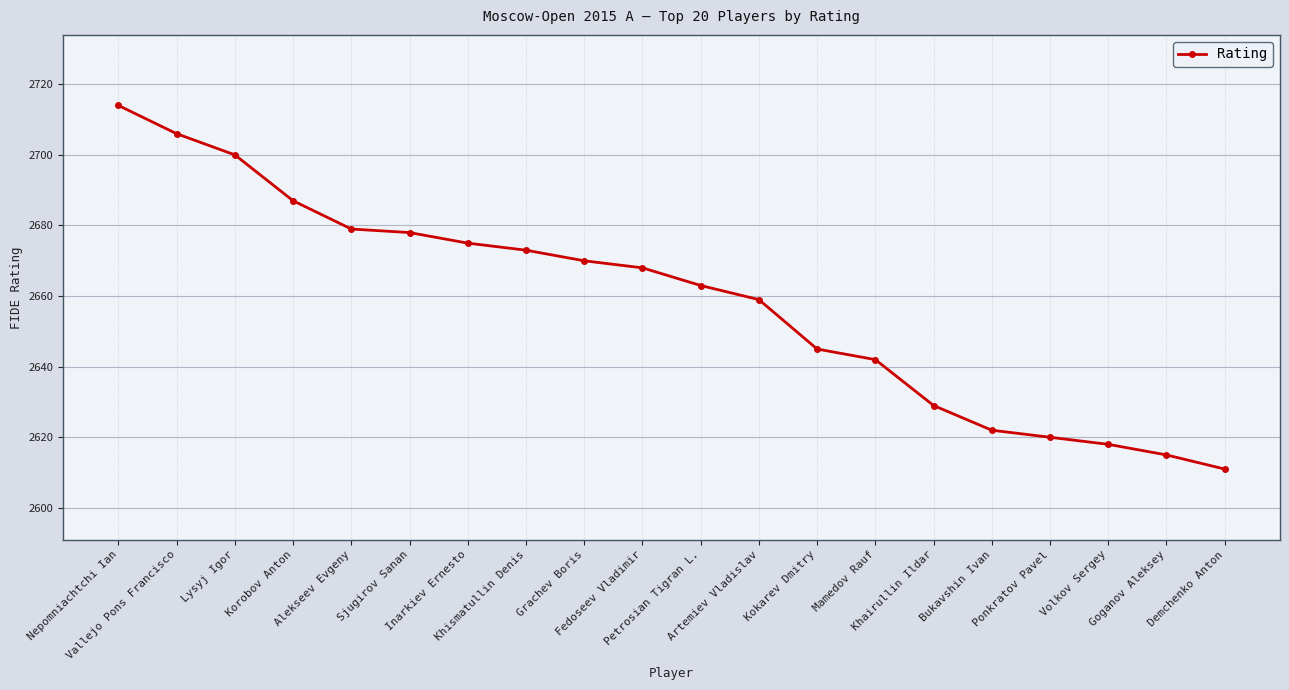

Reading left to right, transcribe all the data shown in this chart.

2714	2706	2700	2687	2679	2678	2675	2673	2670	2668	2663	2659	2645	2642	2629	2622	2620	2618	2615	2611